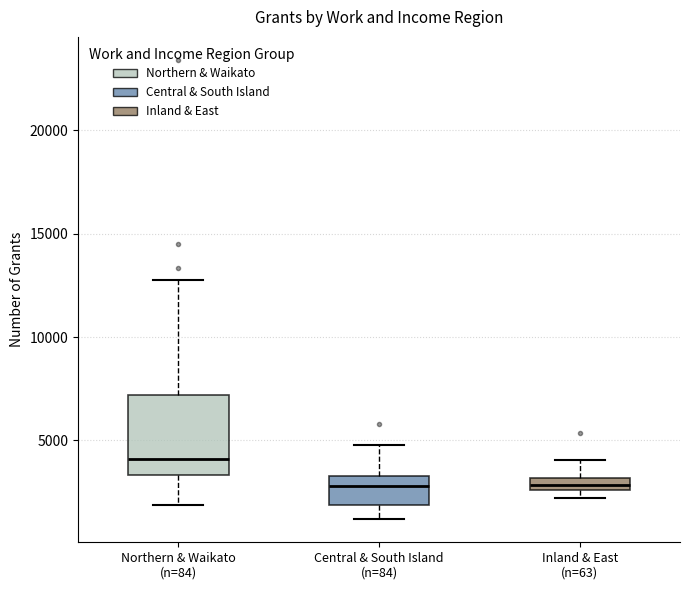

Comparing the boxes themselves (not the whiskers), which one is the tallest?

Northern & Waikato (n=84)